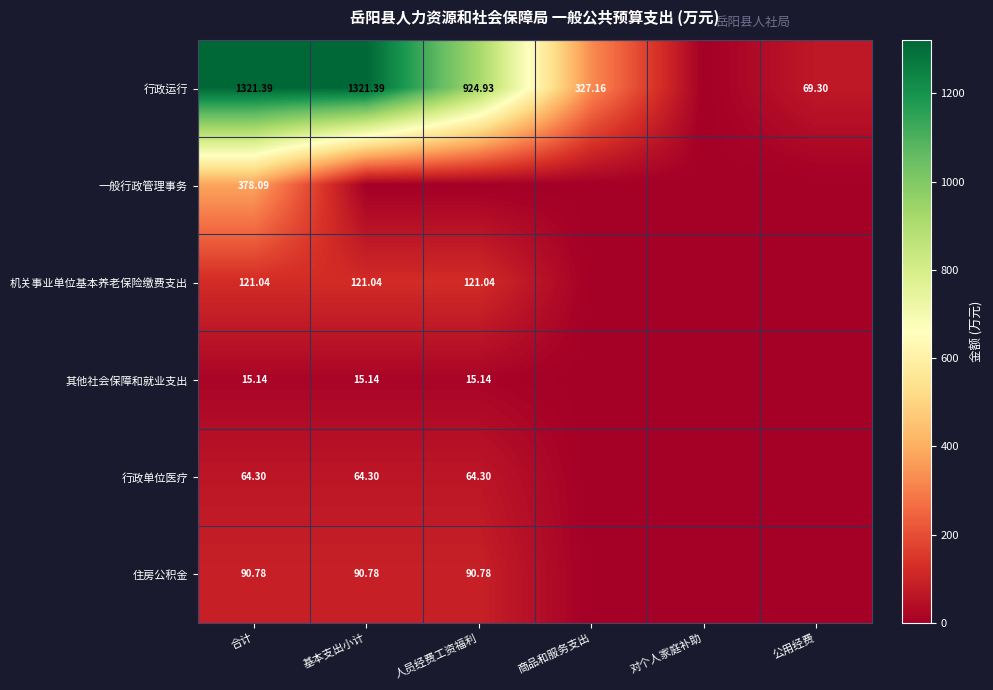

True or false: 行政运行 has a value of 844.7 at 对个人家庭补助.

False